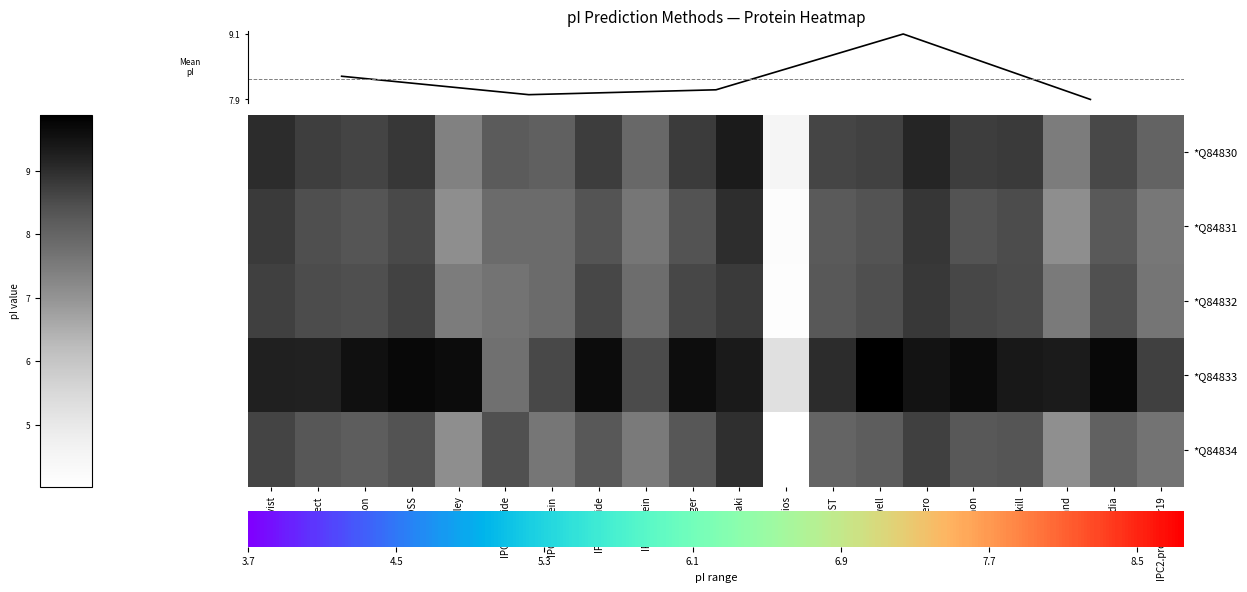

What value does the Q84834 series have at IPC2_peptide?

8.4